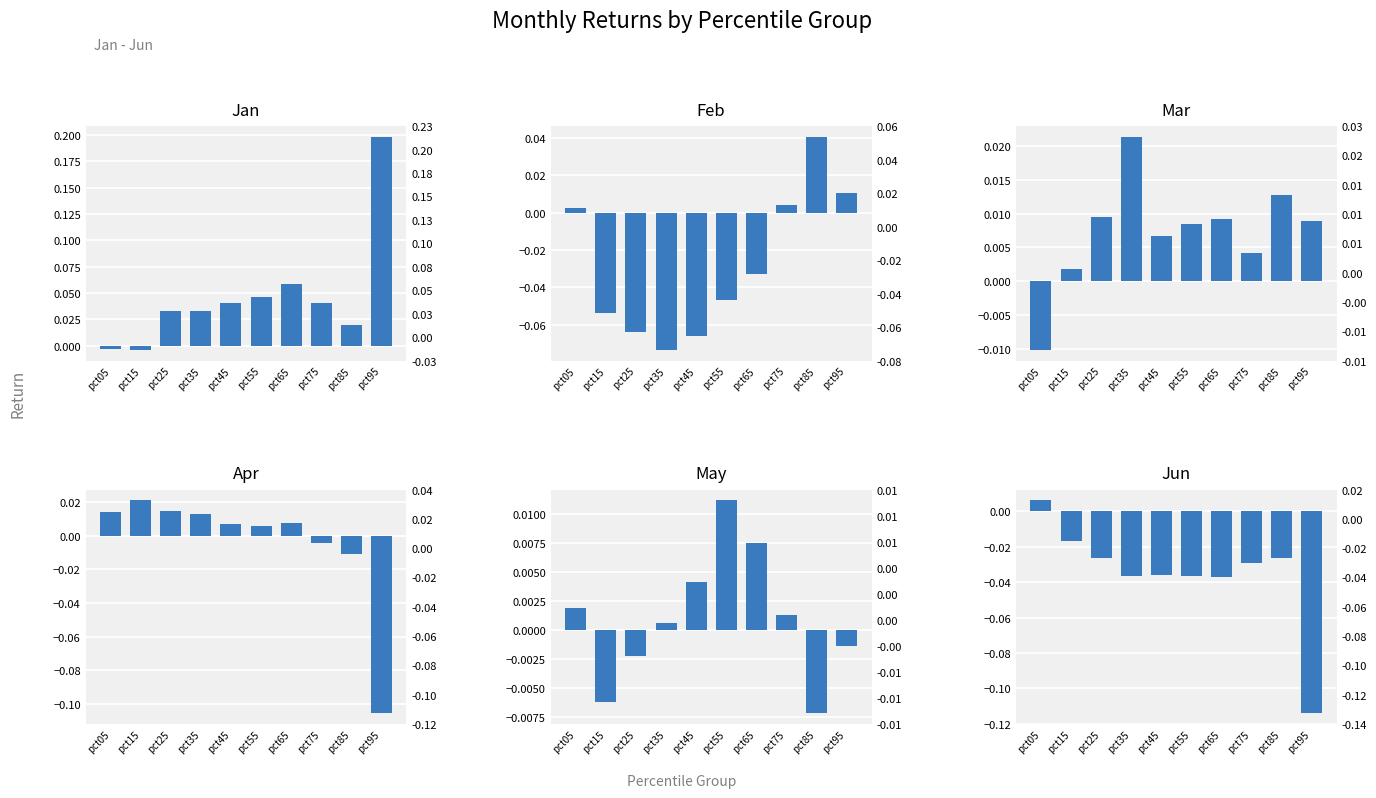

How many data points in May are less than 0?

4